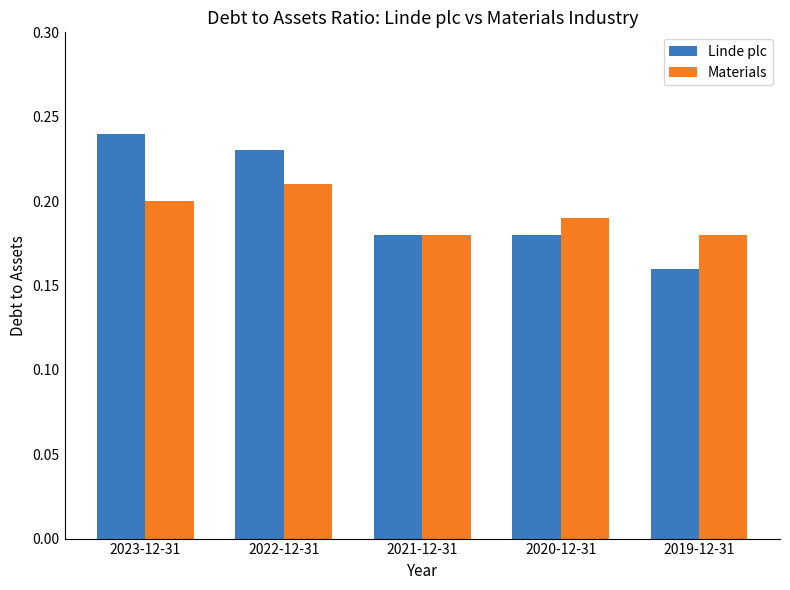

What is the sum of all Materials values?

1.0